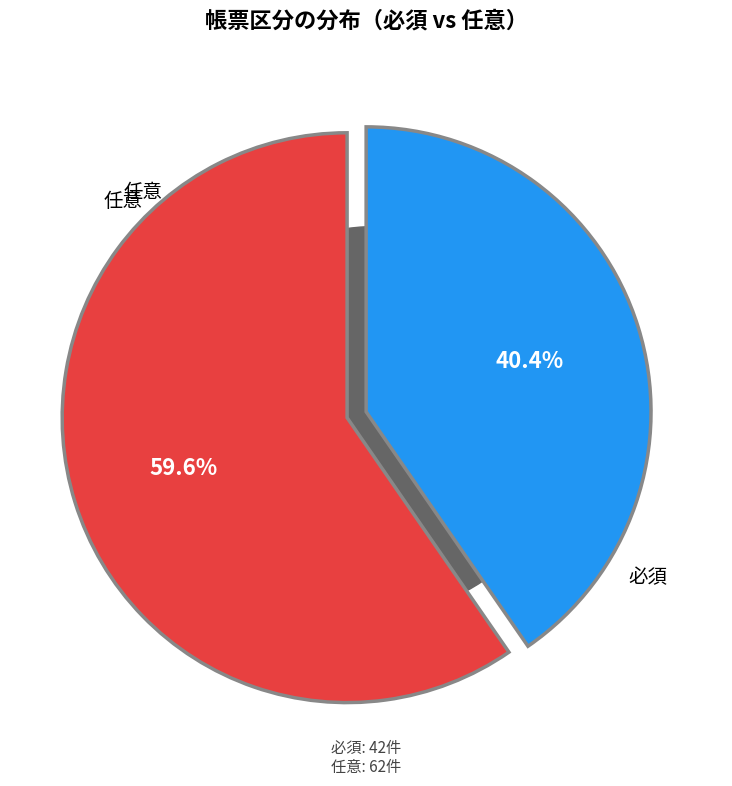

What is the ratio of the value at 必須 to the value at 任意?

0.7